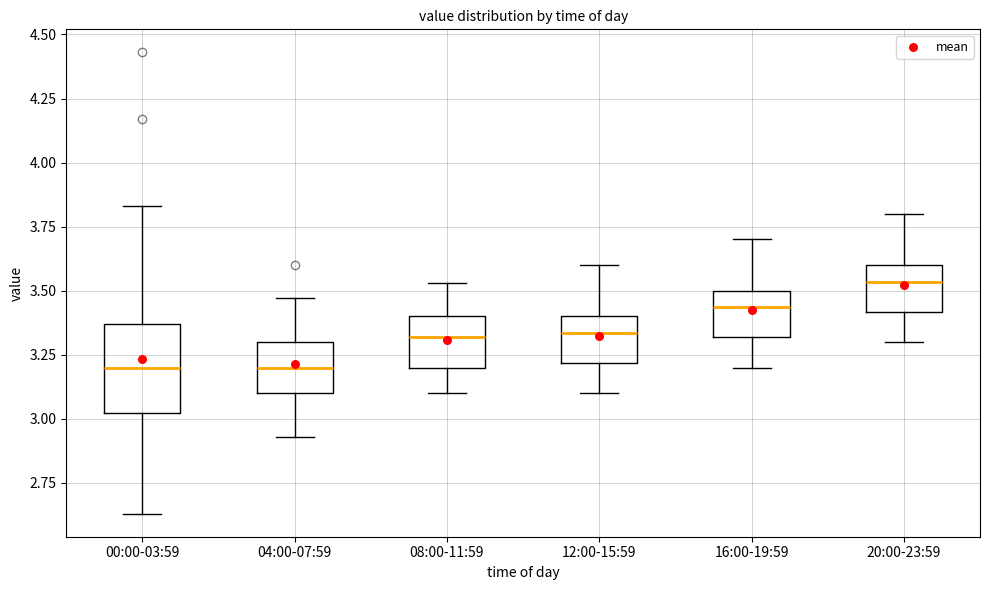

Reading left to right, transcribe this box plot: for each box, give where its median line is, the range the box spans, and where its two whiskers end, as read against the y-axis. The values are not printed on the chart, so give them approximately, as read against the axis.

00:00-03:59: median 3.20, box 3.00 to 3.35, whiskers 2.65 to 3.85
04:00-07:59: median 3.20, box 3.10 to 3.30, whiskers 2.95 to 3.45
08:00-11:59: median 3.30, box 3.20 to 3.40, whiskers 3.10 to 3.55
12:00-15:59: median 3.35, box 3.20 to 3.40, whiskers 3.10 to 3.60
16:00-19:59: median 3.45, box 3.30 to 3.50, whiskers 3.20 to 3.70
20:00-23:59: median 3.55, box 3.40 to 3.60, whiskers 3.30 to 3.80